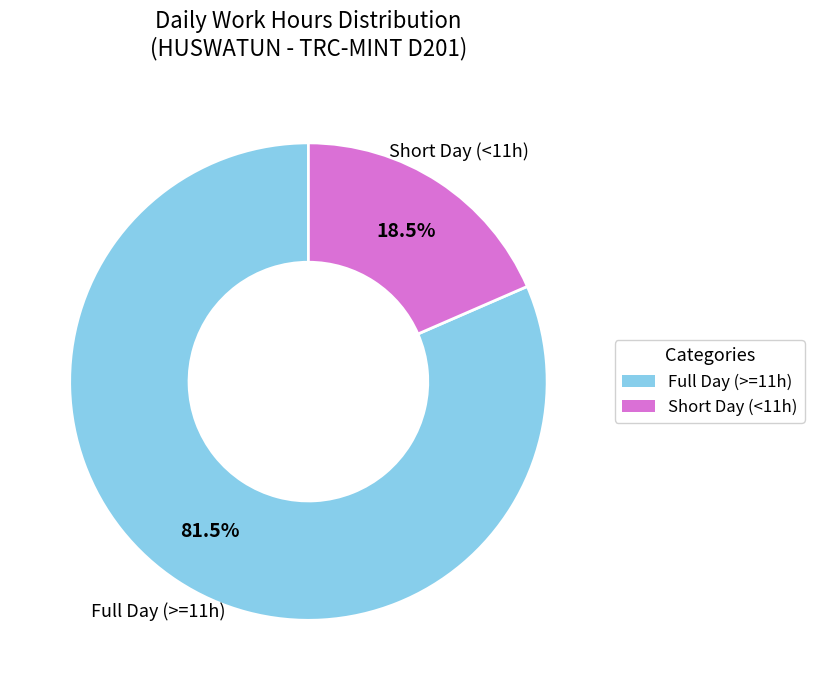

Is there any slice that represents more than half of the pie?

Yes